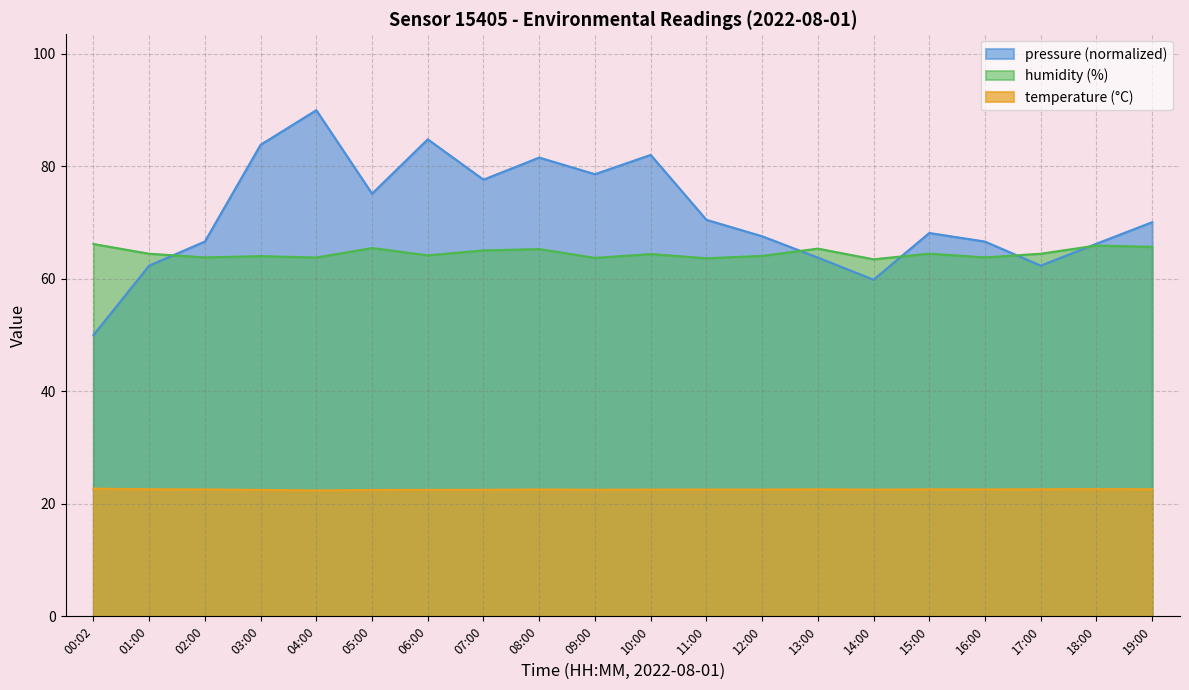

What are all the series names shown in the legend?

pressure (normalized), humidity (%), temperature (°C)